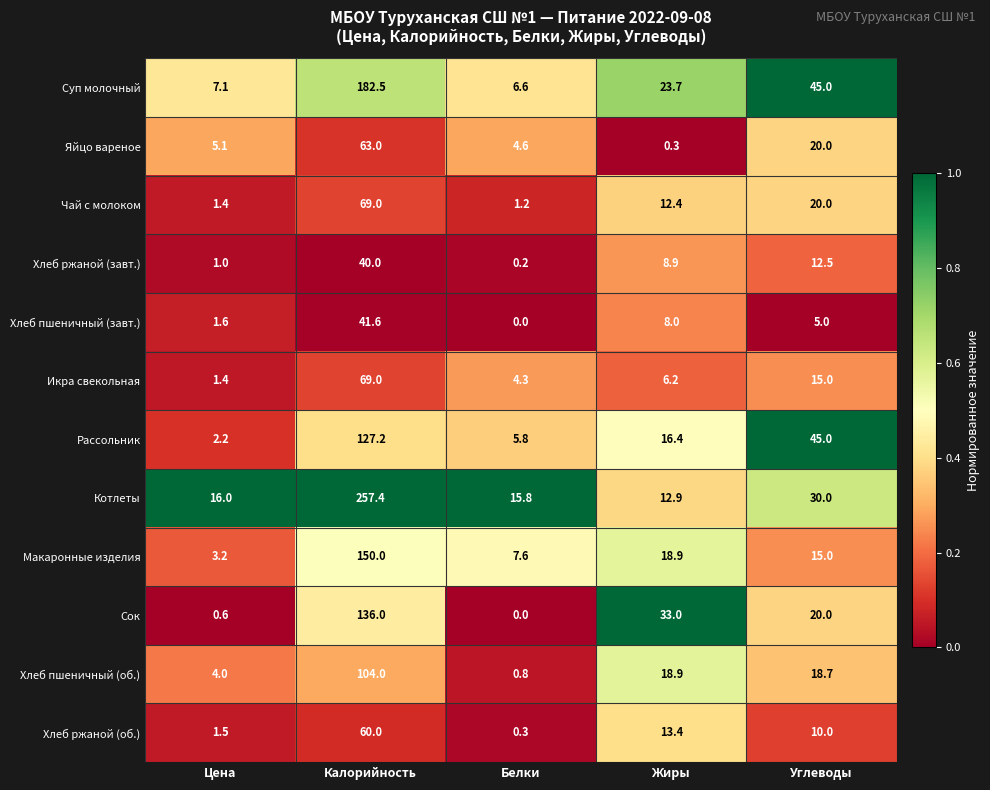

Count the number of categories in the chart.

5